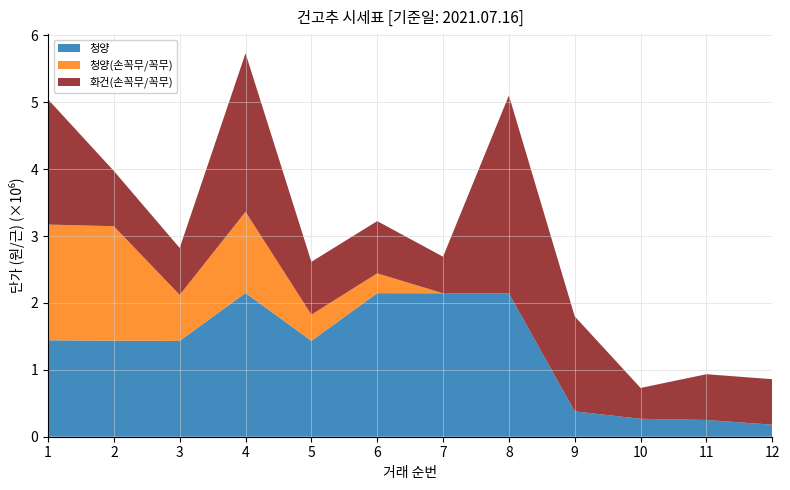

At which category is the sum across all series the highest?

4